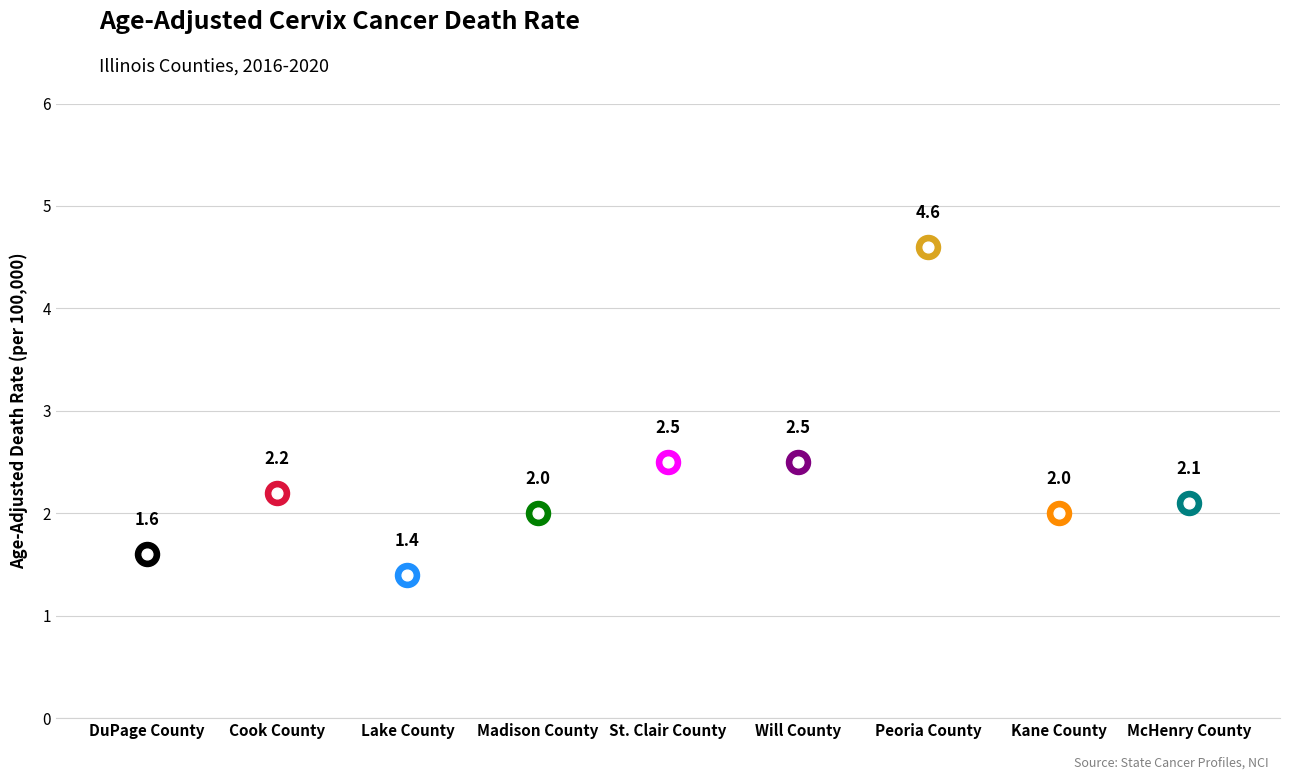

Between Madison County and McHenry County, which is larger?

McHenry County